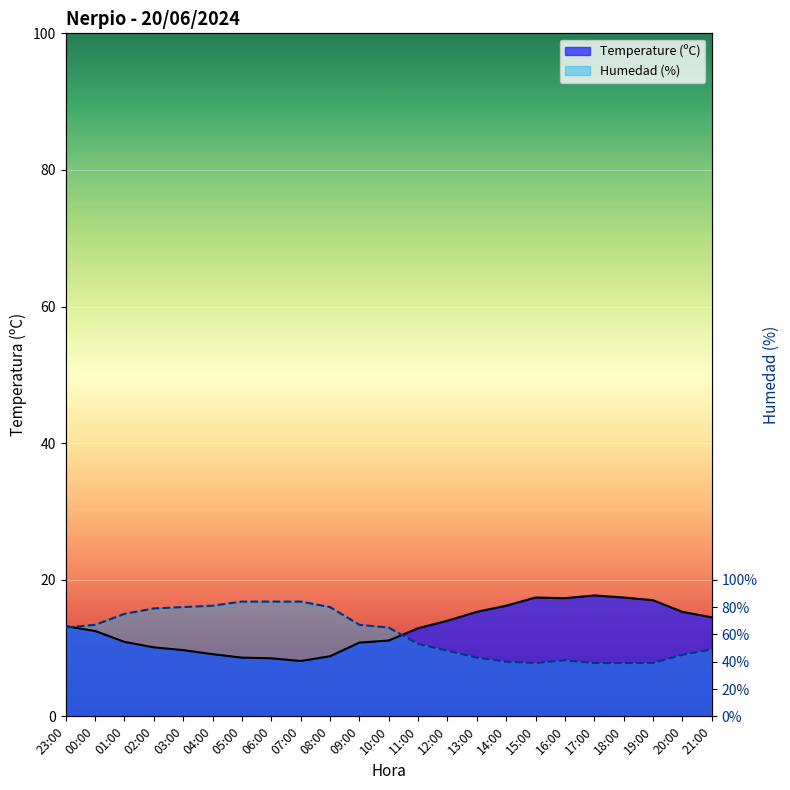

Which category has the highest value in the Temperature (ºC) series?

17:00